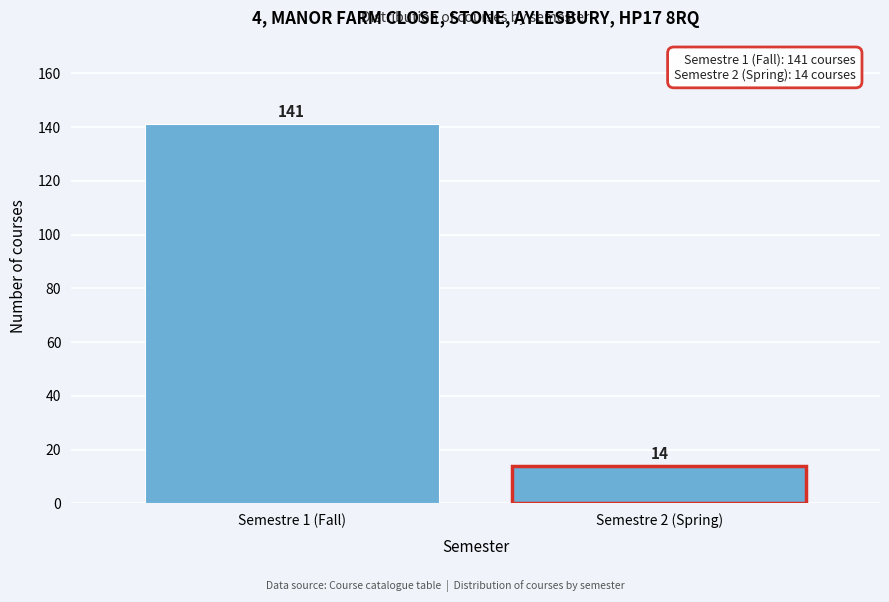

Reading left to right, what are all the values shown in this chart?

141	14